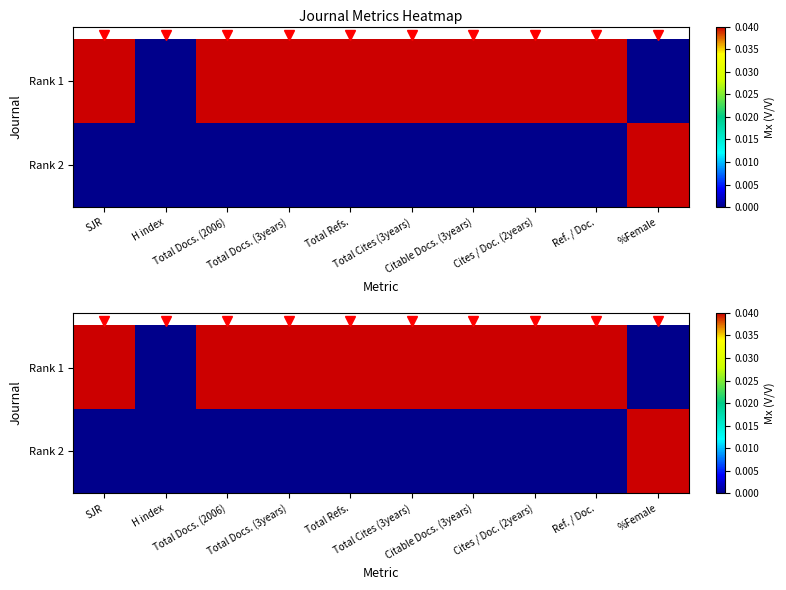

How many distinct data groups are displayed?

2